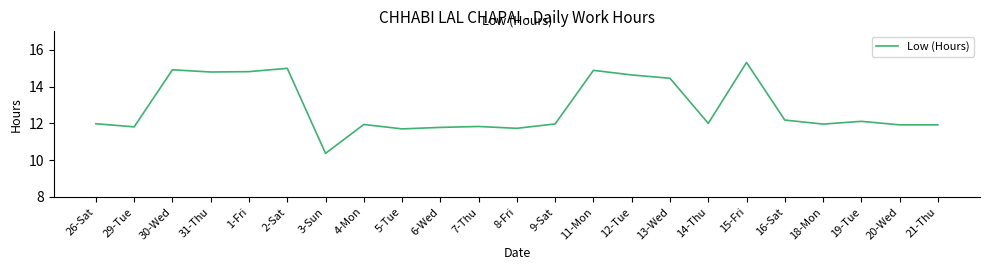

Read the value at 7-Thu.

11.8